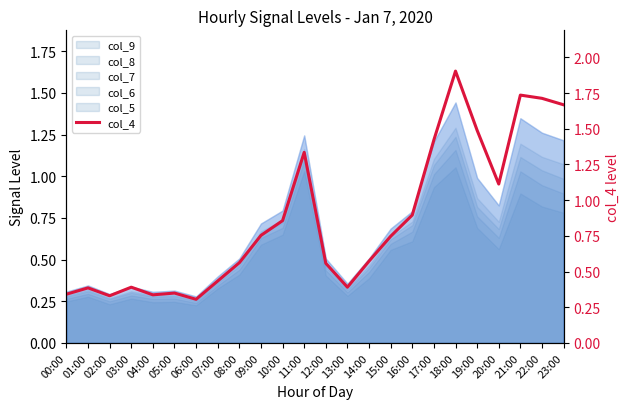

Which label corresponds to the smallest value in the chart?

06:00